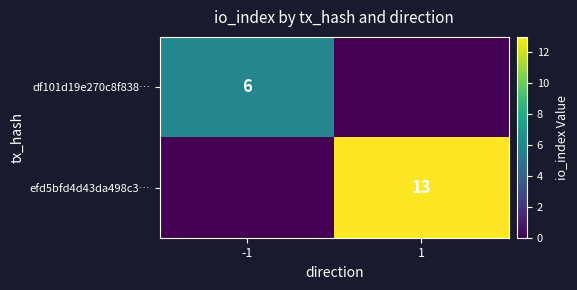

Is it true that efd5bfd4d43da498c3… equals 13 at 1?

True